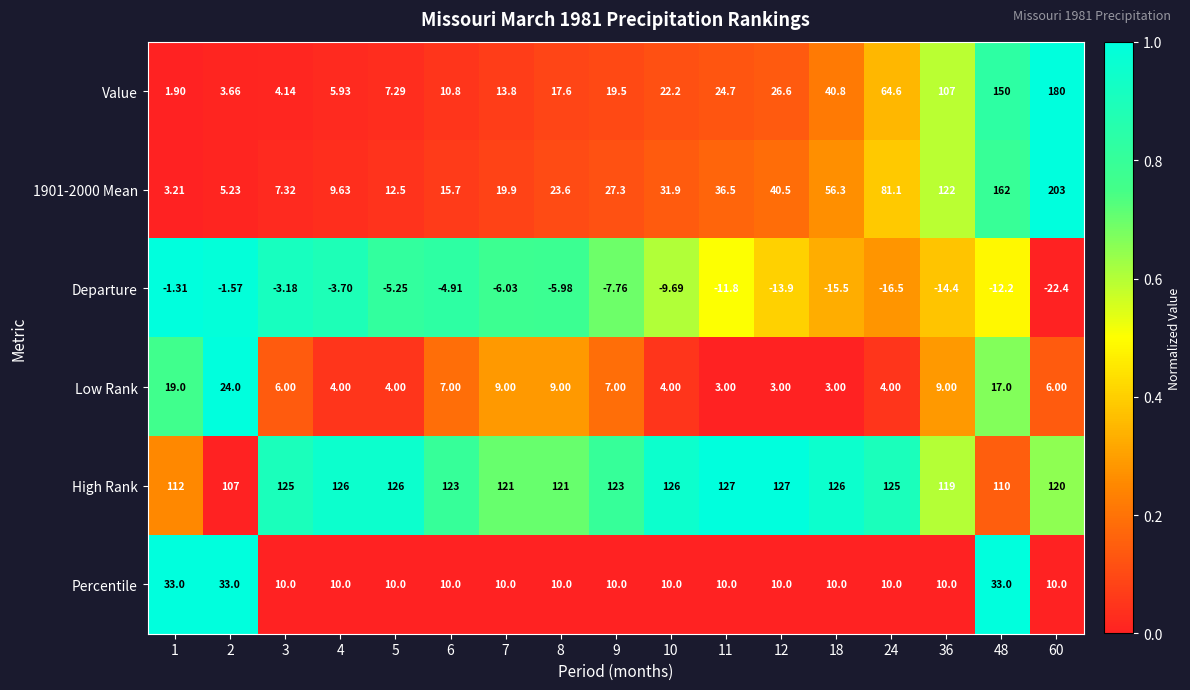

Which series has the largest range (max minus min)?

1901-2000 Mean